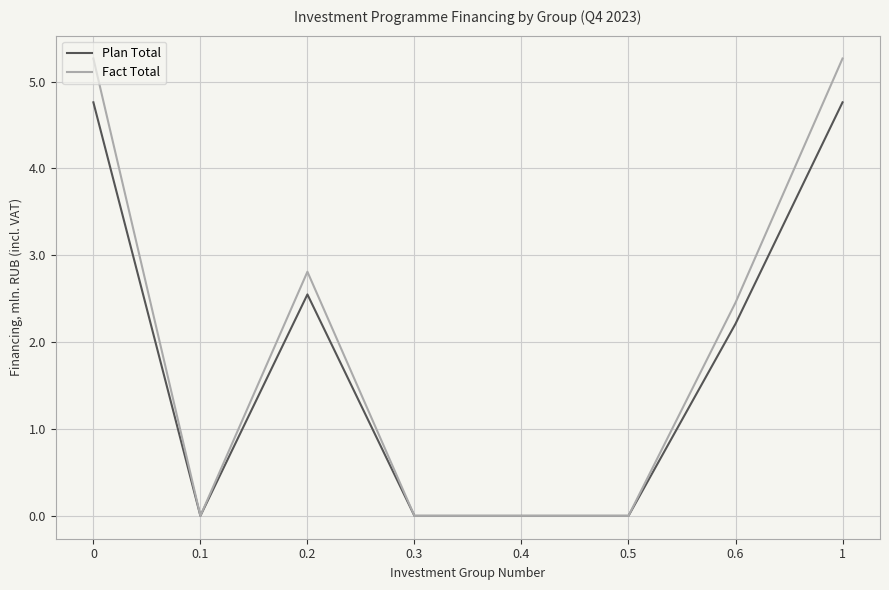

Which series has the largest total across all categories?

Fact Total